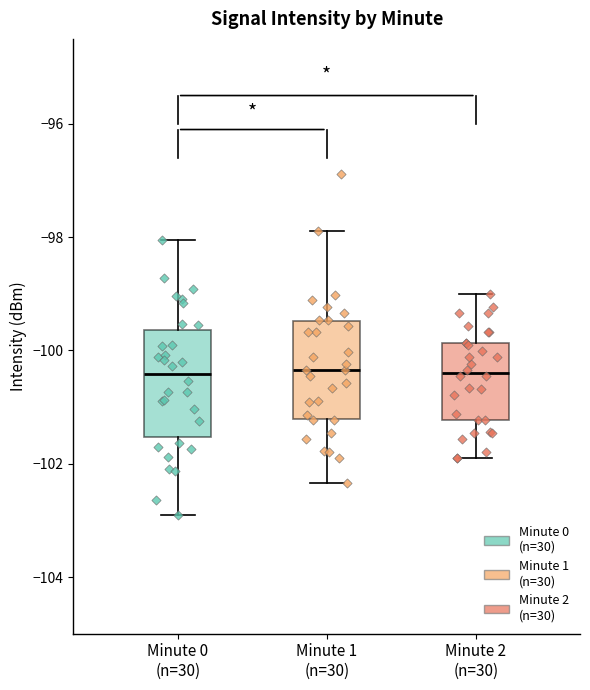

Reading left to right, read every box against the y-axis: the position of its median line, the range the box covers, and the ends of its whiskers. The values are not printed on the chart, so give them approximately, as read against the axis.

Minute 0 (n=30): median -100.4, box -101.6 to -99.6, whiskers -103.0 to -98.0
Minute 1 (n=30): median -100.4, box -101.2 to -99.4, whiskers -102.4 to -97.8
Minute 2 (n=30): median -100.4, box -101.2 to -99.8, whiskers -101.8 to -99.0